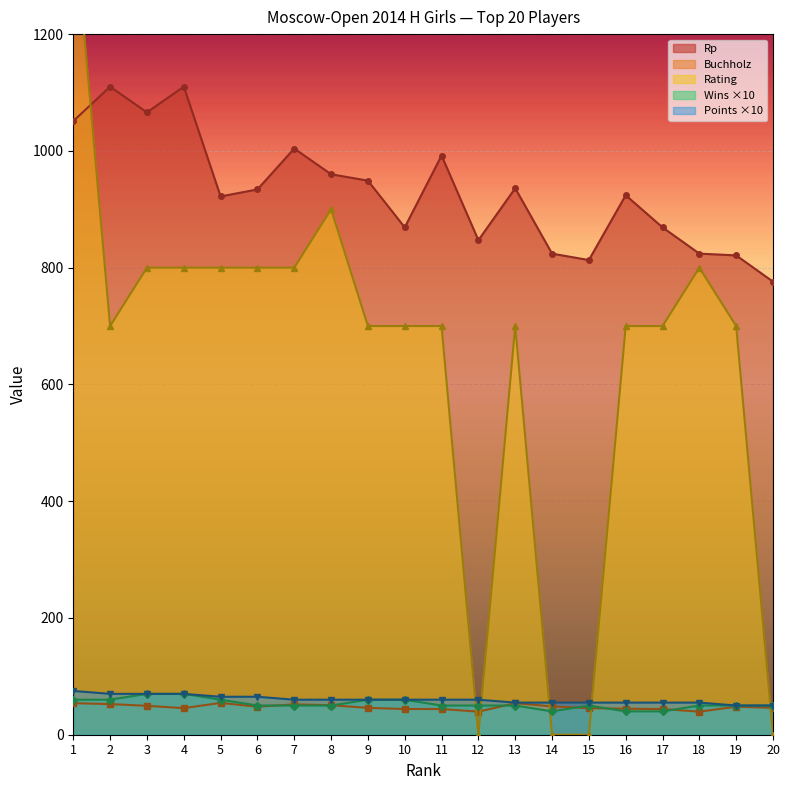

At which category does Buchholz reach its first local valley?

4